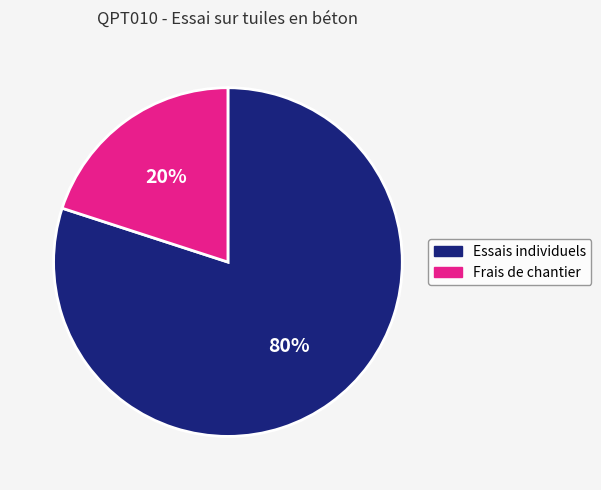

Does any single category account for the majority?

Yes